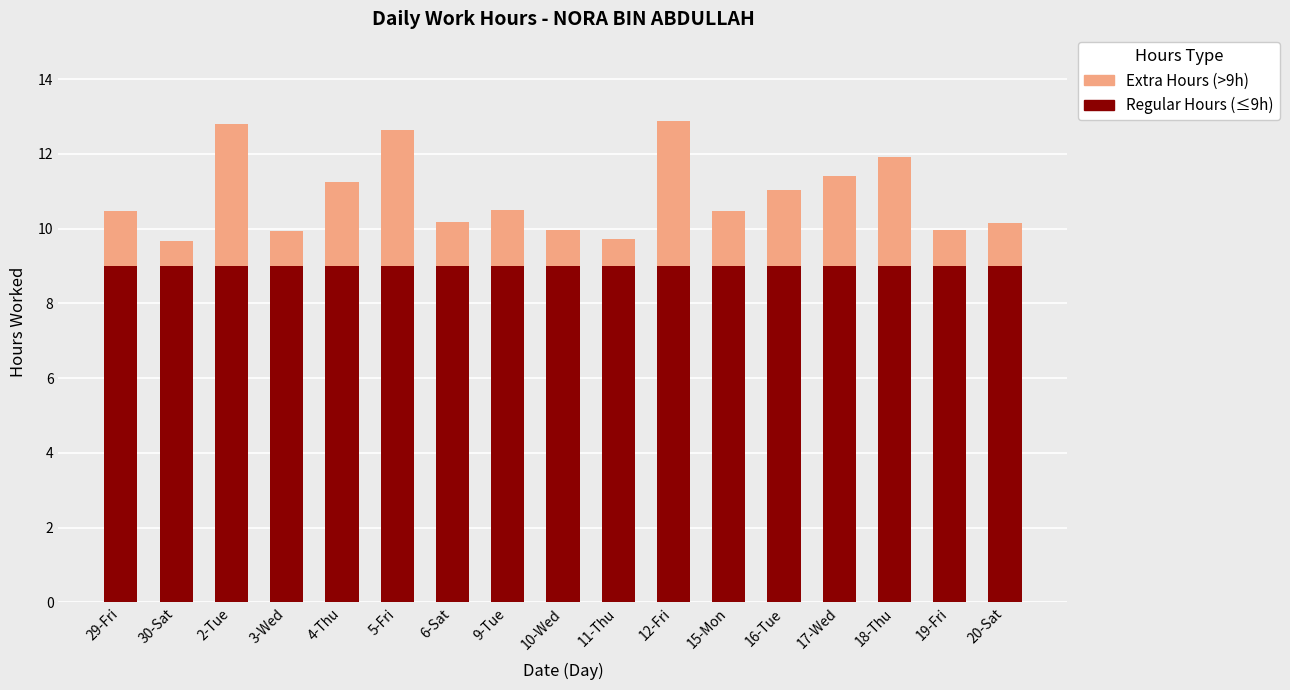

What is the sum of all Regular Hours (≤9h) values?

153.0